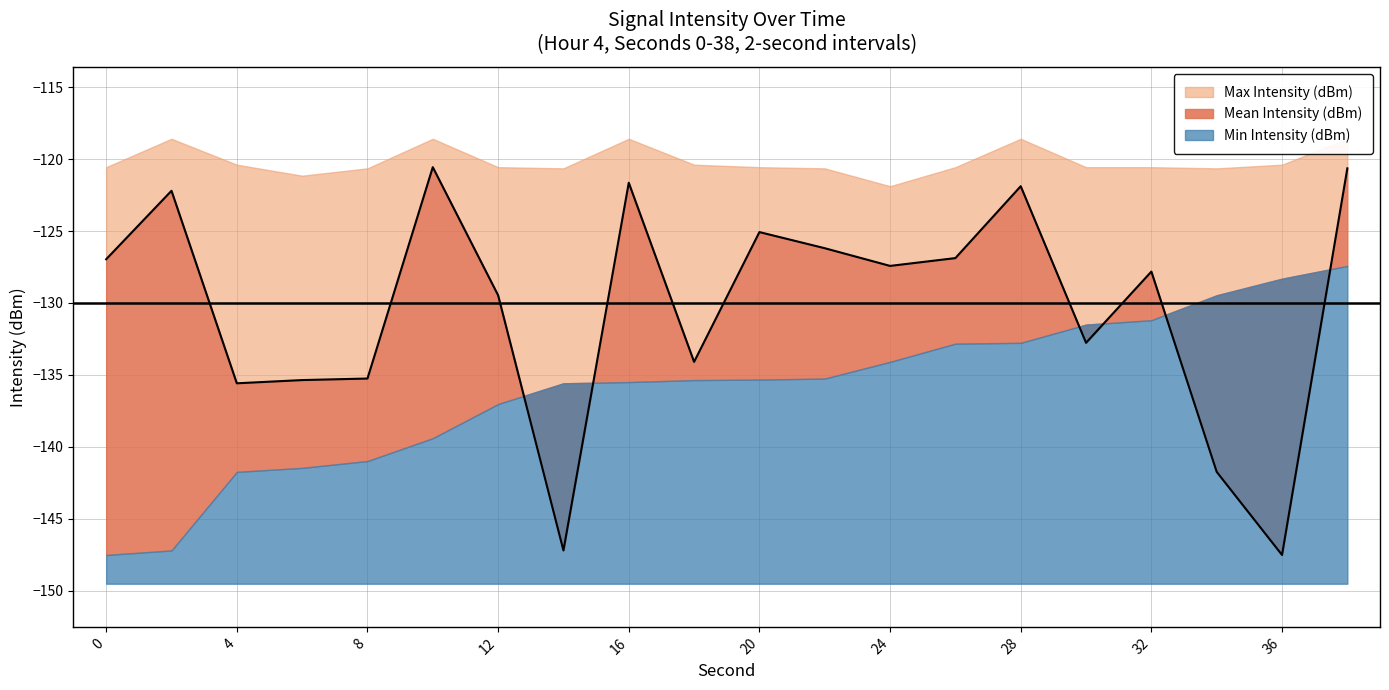

What is the sum of all Max Intensity (dBm) values?

-2403.0